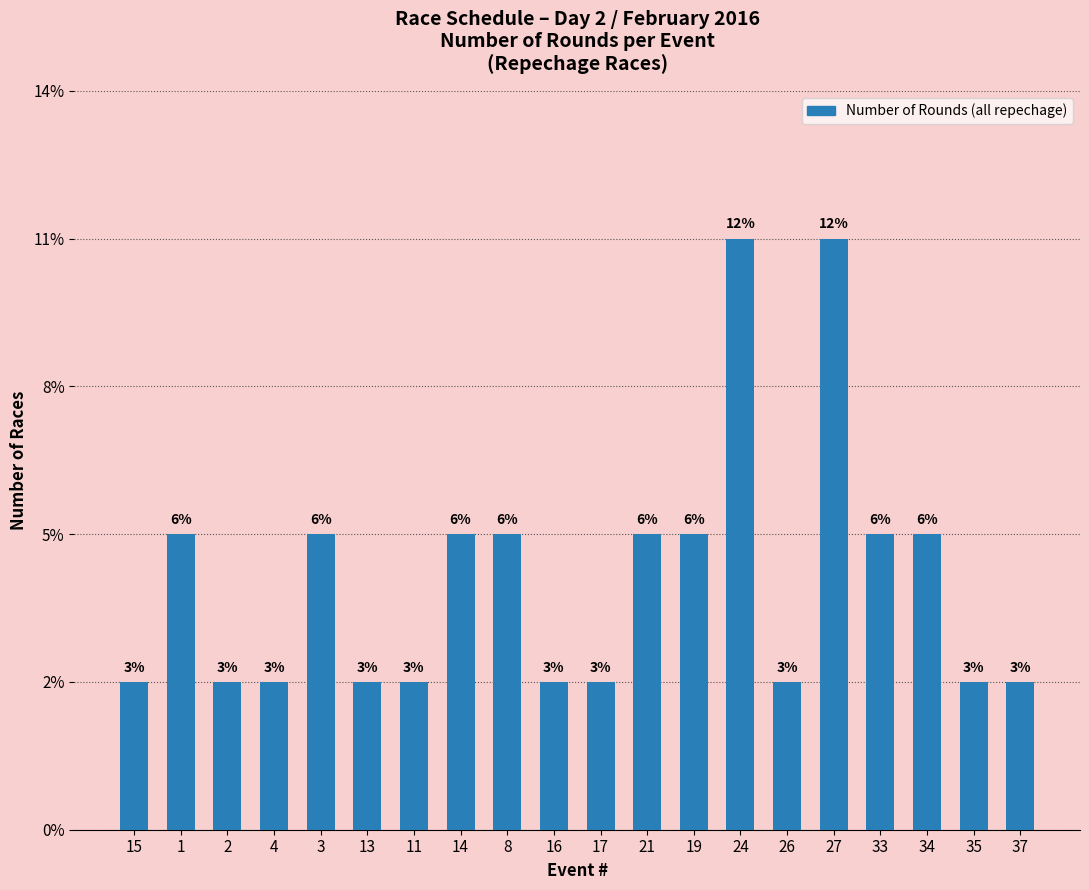

Which label corresponds to the largest value in the chart?

24